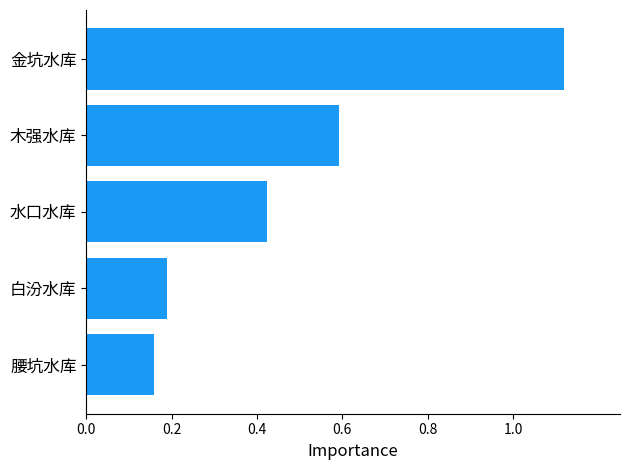

The chart shows a value of 0.1 at 腰坑水库. True or false?

False